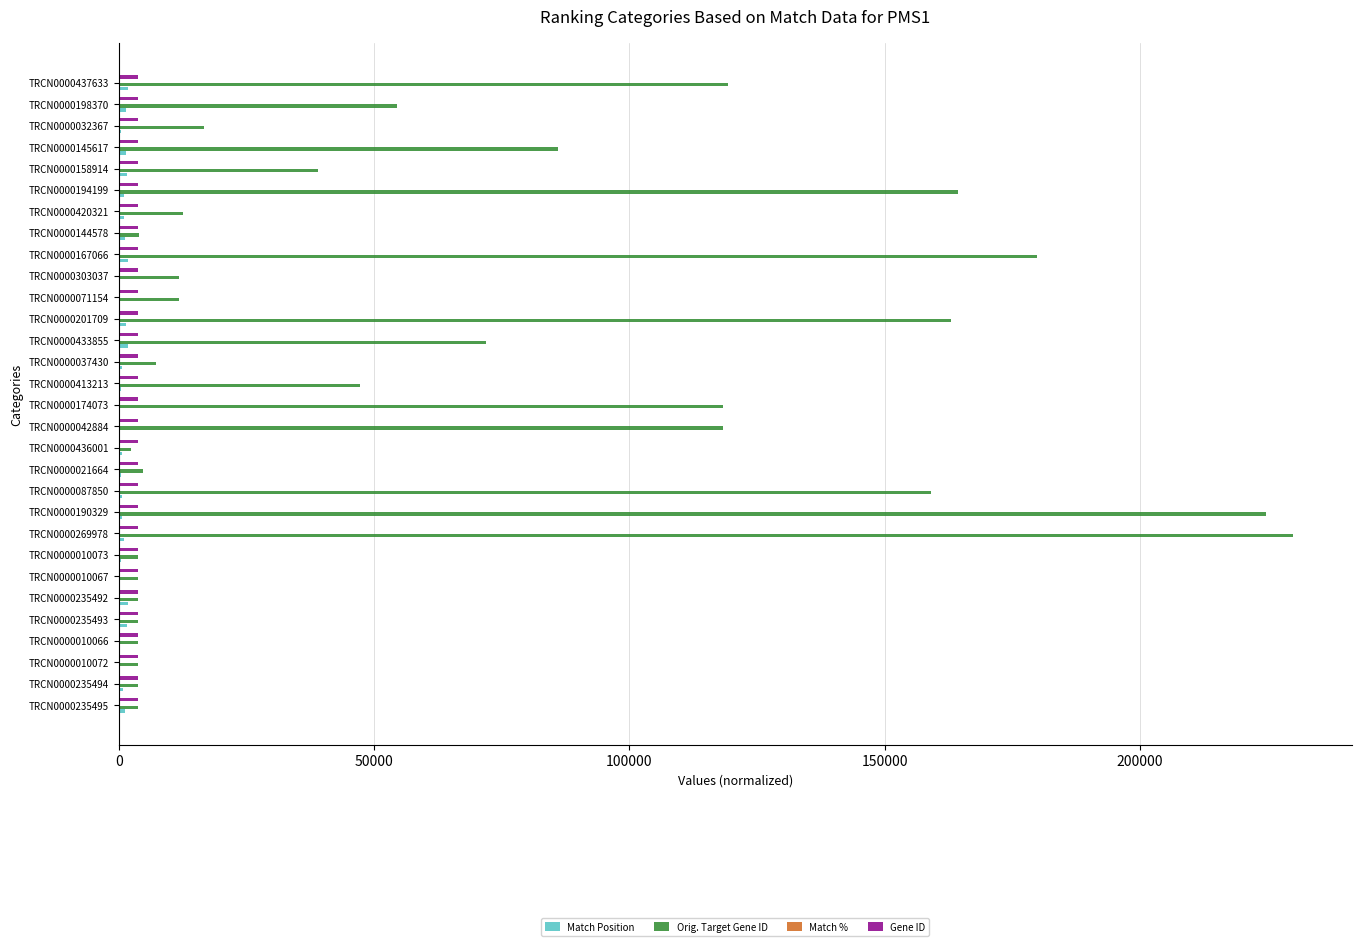

Which category has the highest value across all series?

TRCN0000269978